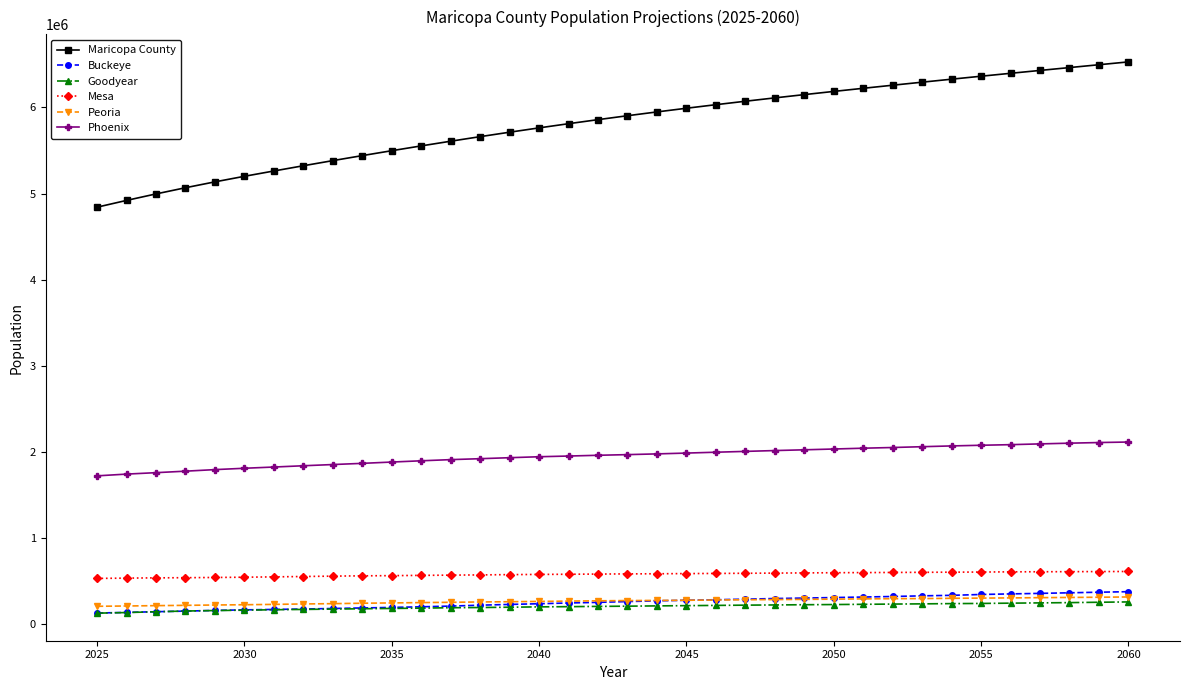

True or false: Buckeye and Mesa cross at least once.

False